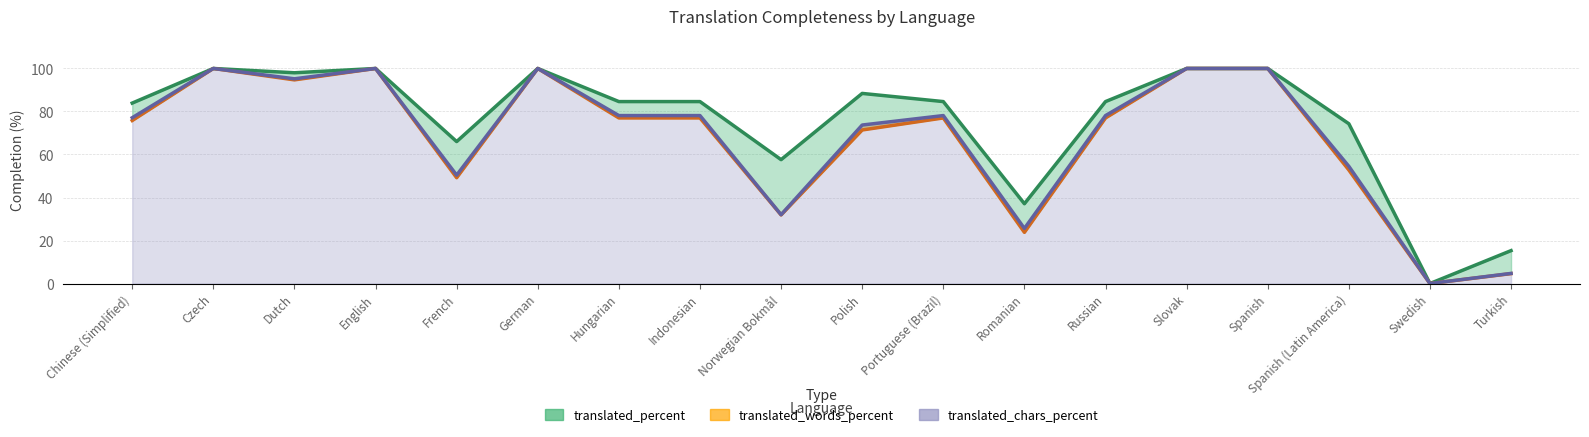

Between German and Russian, which series saw the biggest shift?

translated_words_percent